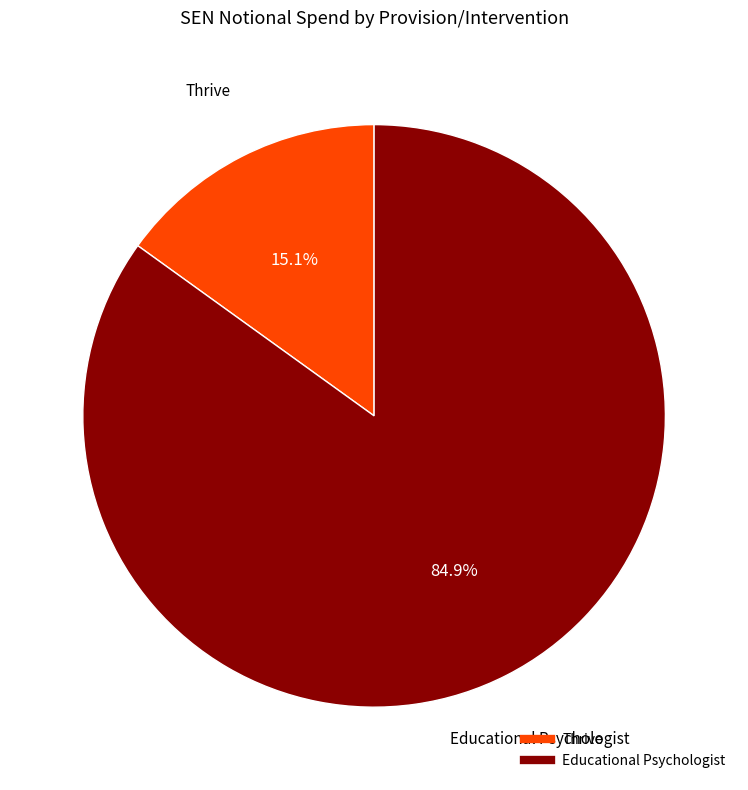

What is the smallest slice in the pie chart?

Thrive